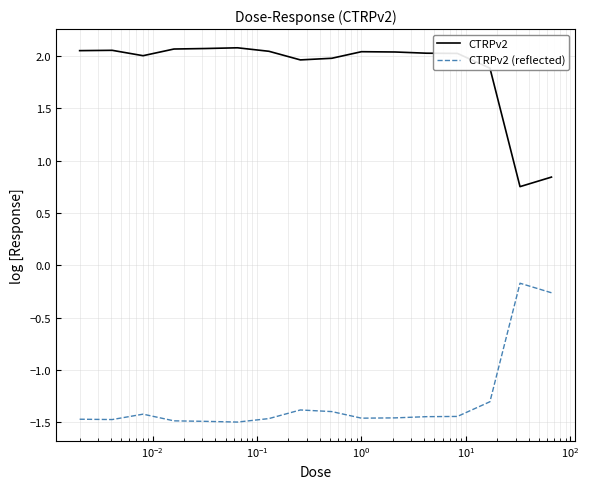

True or false: CTRPv2 (reflected) and CTRPv2 intersect in this chart.

False